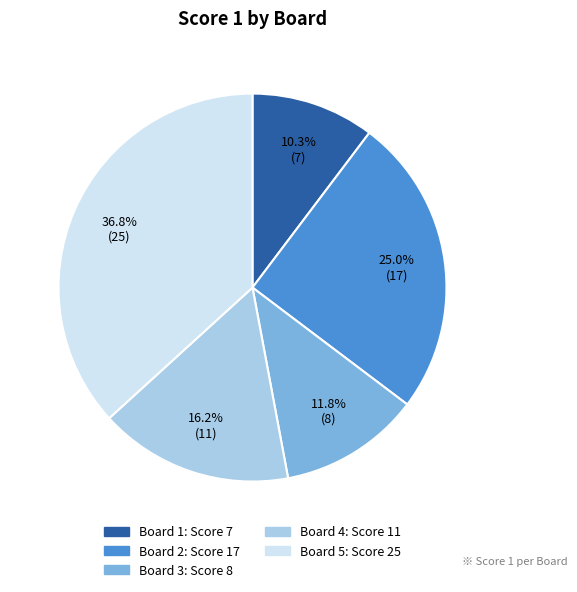

Does any single category account for the majority?

No